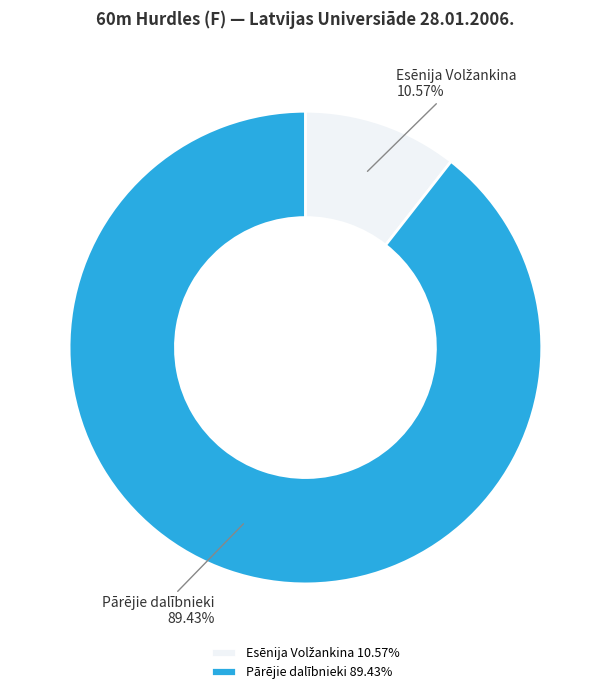

Is there any slice that represents more than half of the pie?

Yes